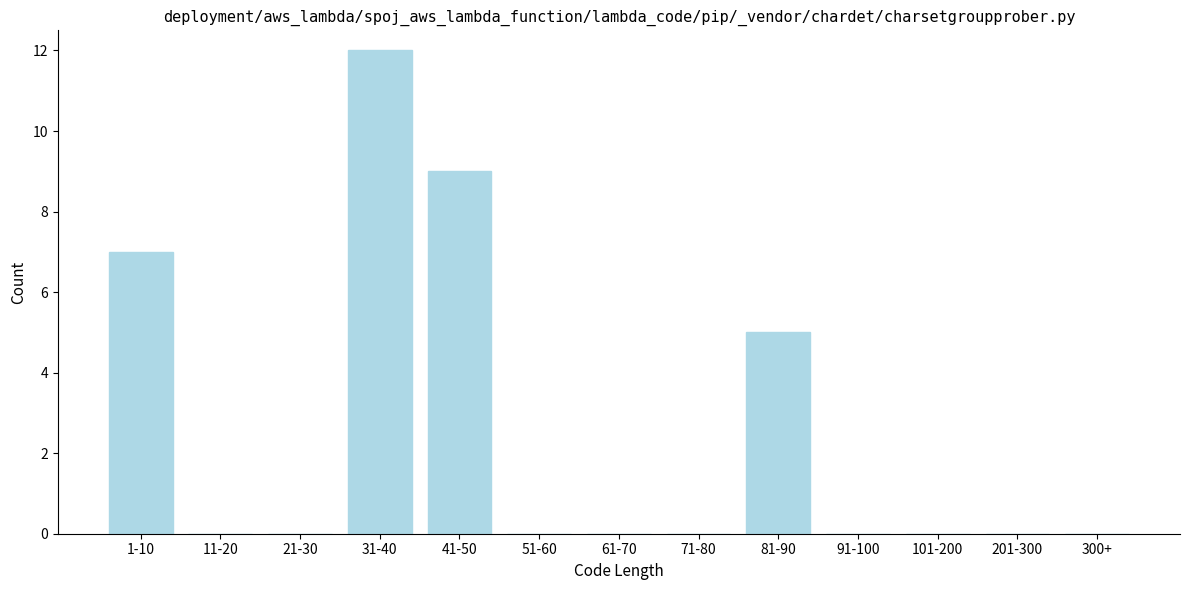

Reading left to right, extract all data points from this chart.

1-10=7	11-20=0	21-30=0	31-40=12	41-50=9	51-60=0	61-70=0	71-80=0	81-90=5	91-100=0	101-200=0	201-300=0	300+=0